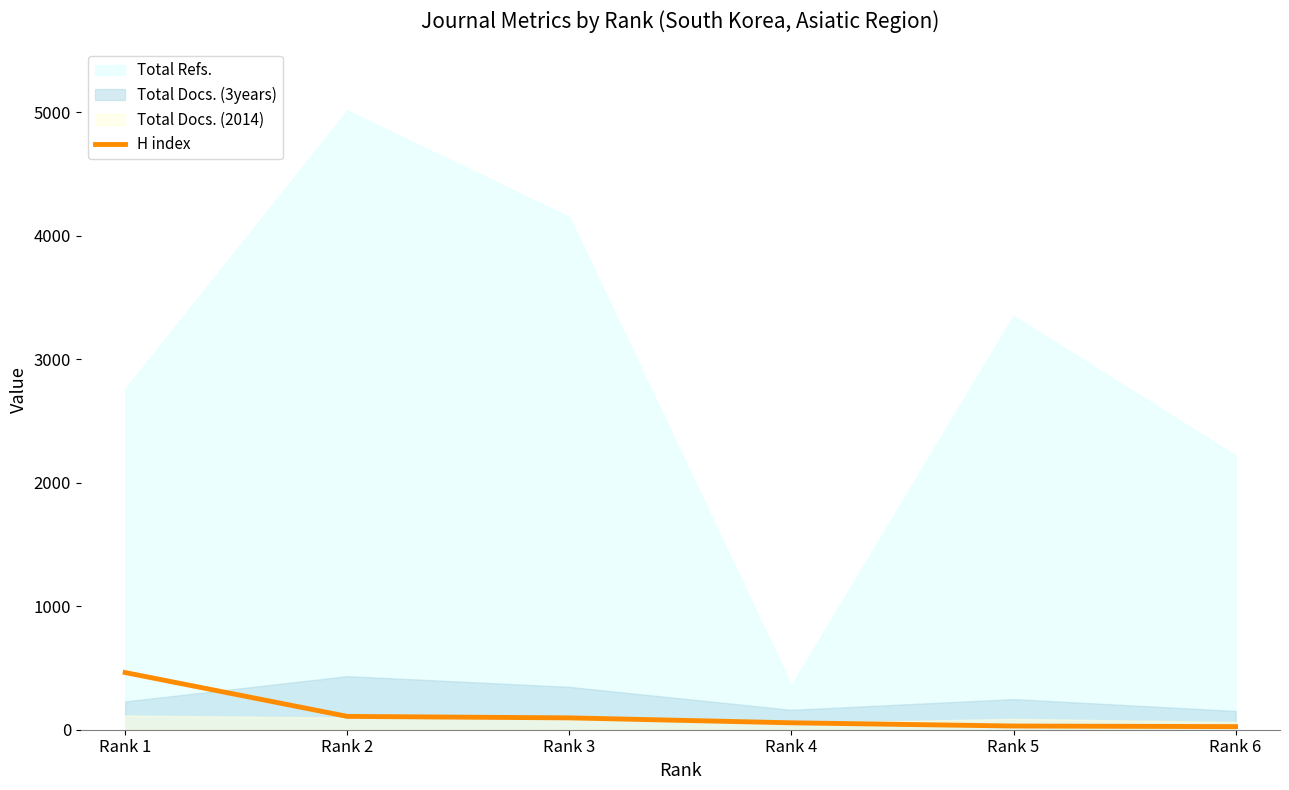

Count the number of values greater than 96.

2